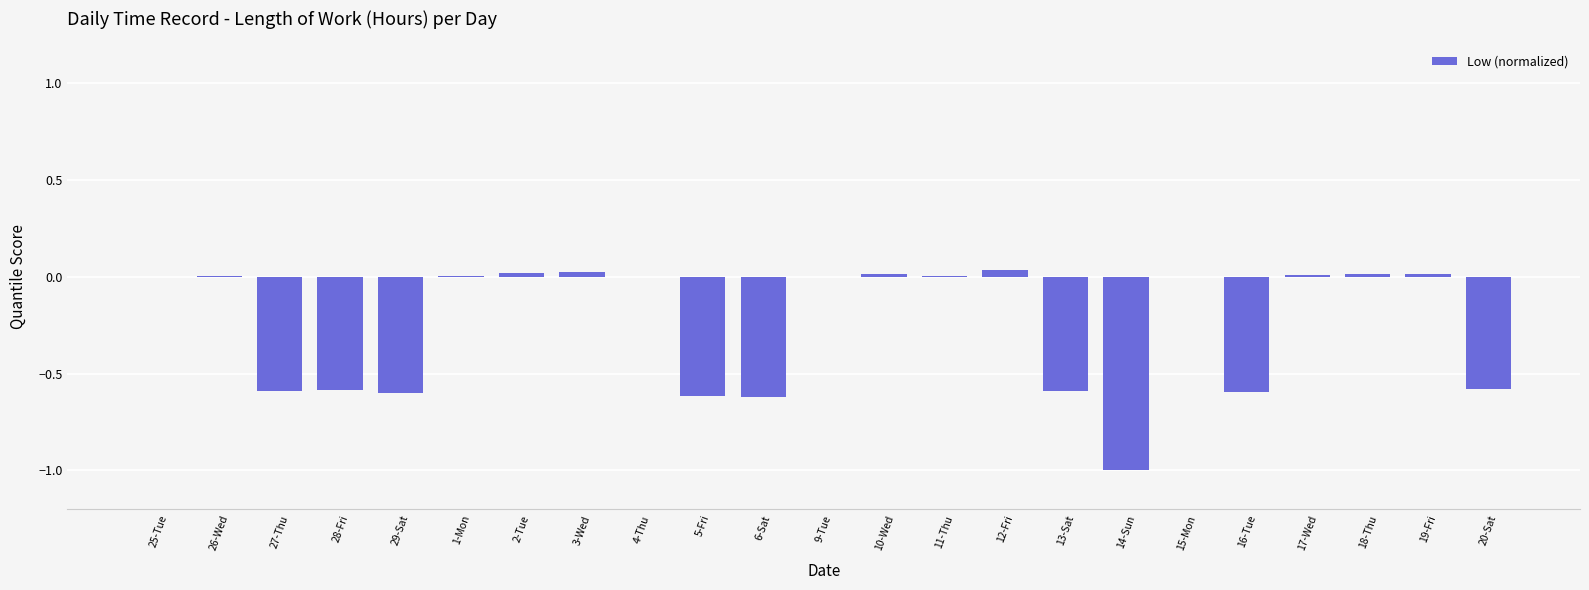

What is the sum of all values?

-5.6